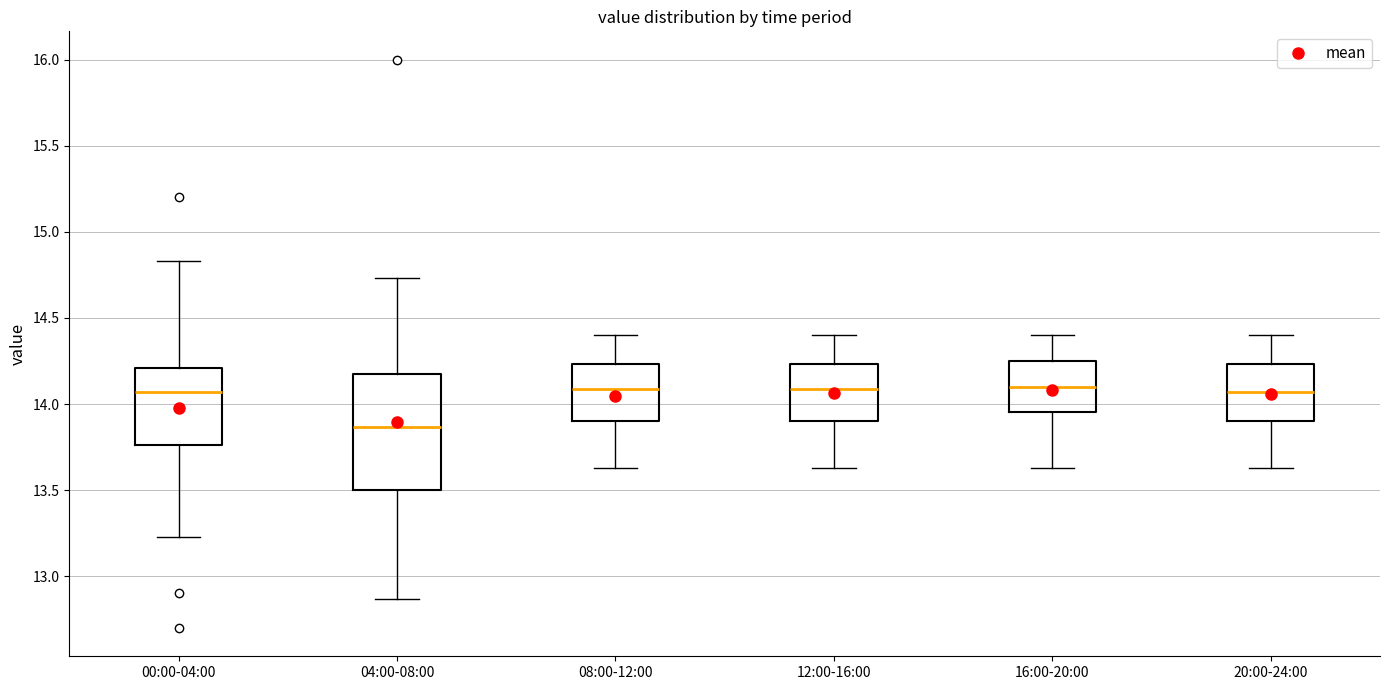

Reading left to right, read every box against the y-axis: the position of its median line, the range the box covers, and the ends of its whiskers. The values are not printed on the chart, so give them approximately, as read against the axis.

00:00-04:00: median 14.05, box 13.75 to 14.20, whiskers 13.25 to 14.85
04:00-08:00: median 13.85, box 13.50 to 14.20, whiskers 12.85 to 14.75
08:00-12:00: median 14.10, box 13.90 to 14.25, whiskers 13.65 to 14.40
12:00-16:00: median 14.10, box 13.90 to 14.25, whiskers 13.65 to 14.40
16:00-20:00: median 14.10, box 13.95 to 14.25, whiskers 13.65 to 14.40
20:00-24:00: median 14.05, box 13.90 to 14.25, whiskers 13.65 to 14.40